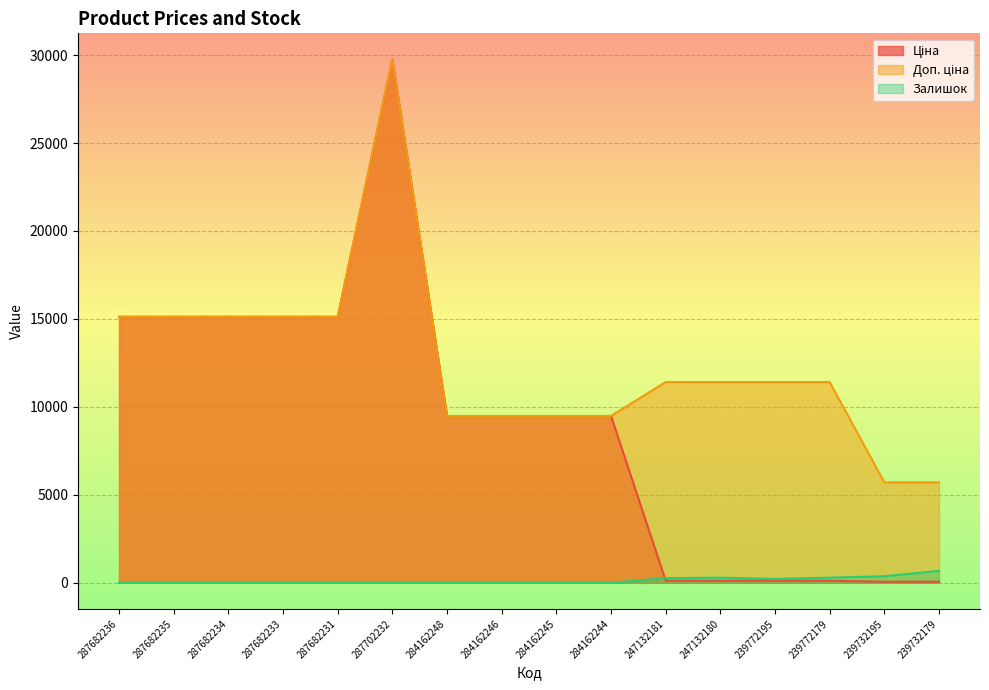

What is the difference between the second highest and second lowest values in the Залишок series?

370.0